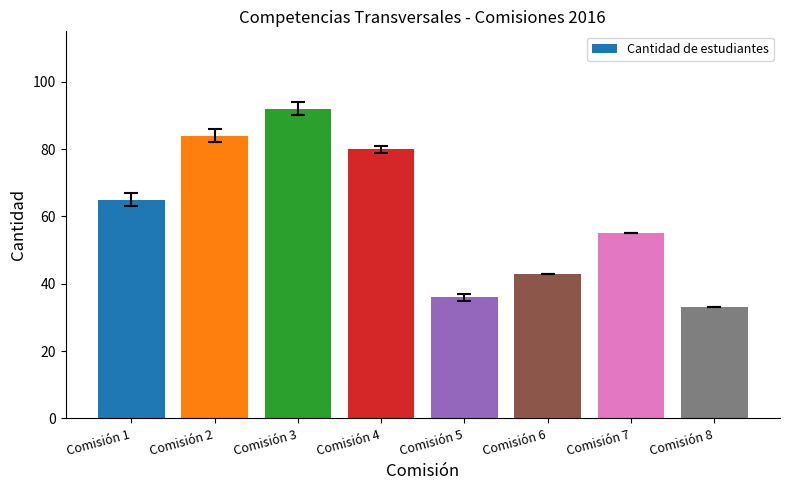

What is the approximate value at Comisión 7, to the nearest 10?

60